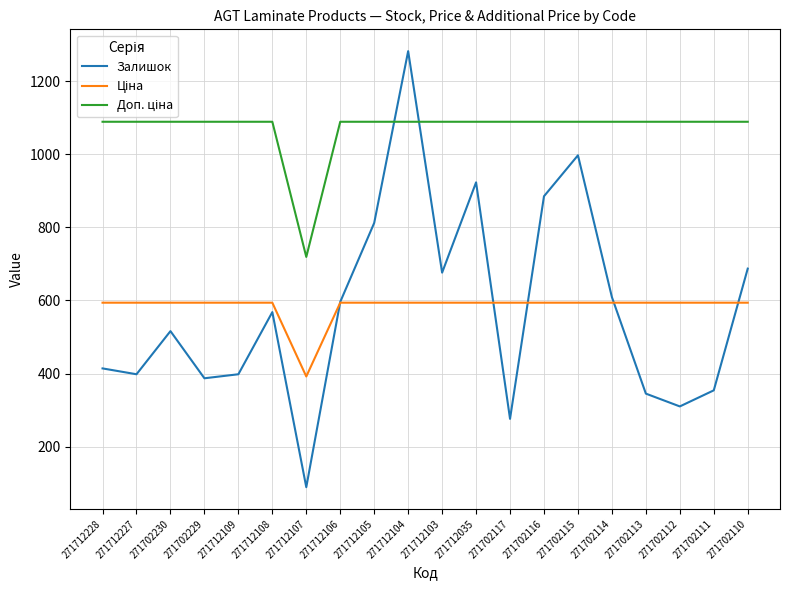

Read the Залишок value at 271712035.

923.0